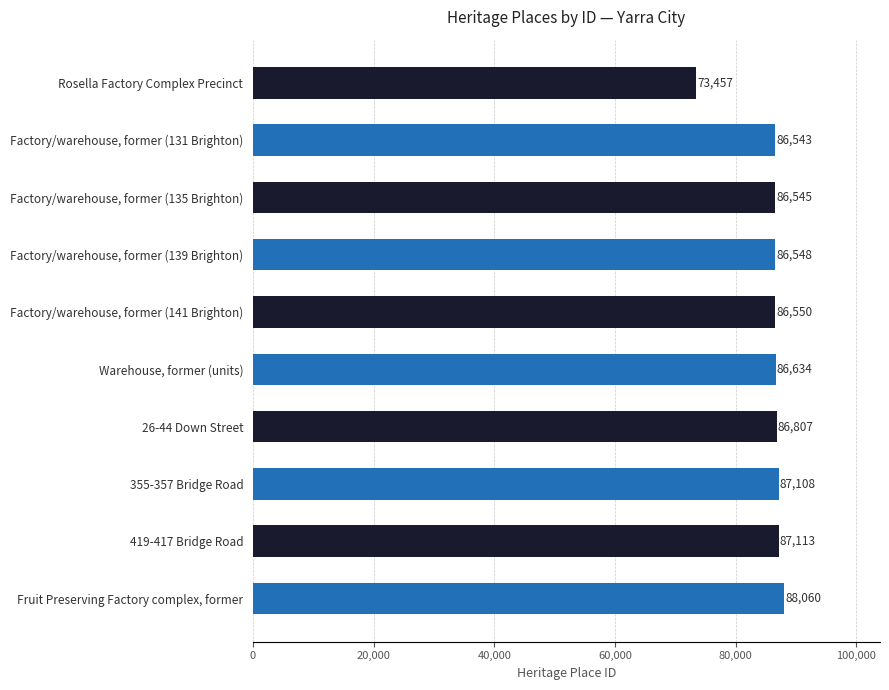

How many distinct data groups are displayed?

1